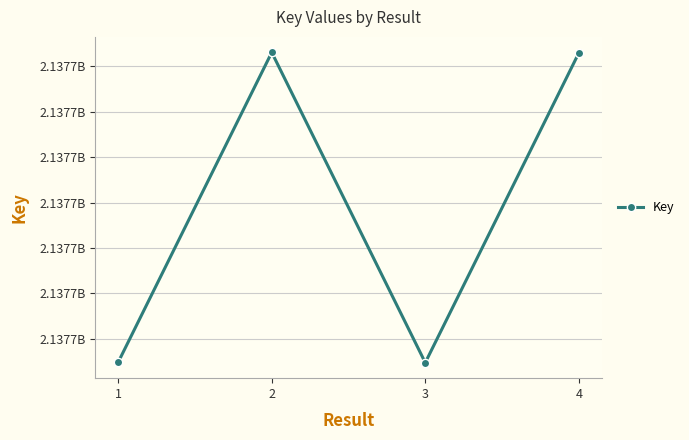

Does the chart have visible grid lines?

Yes